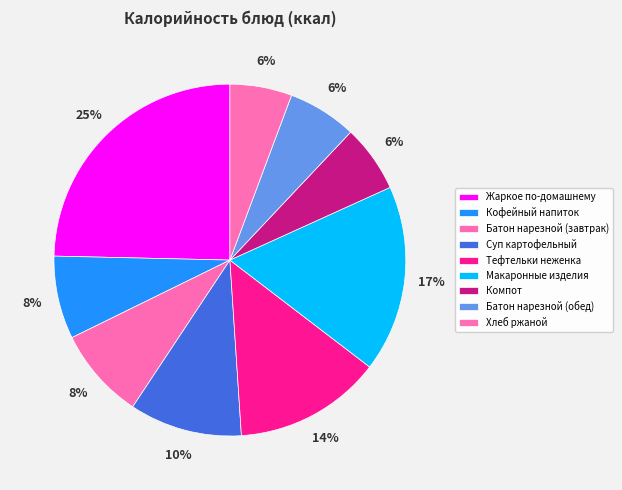

Does any single category account for the majority?

No